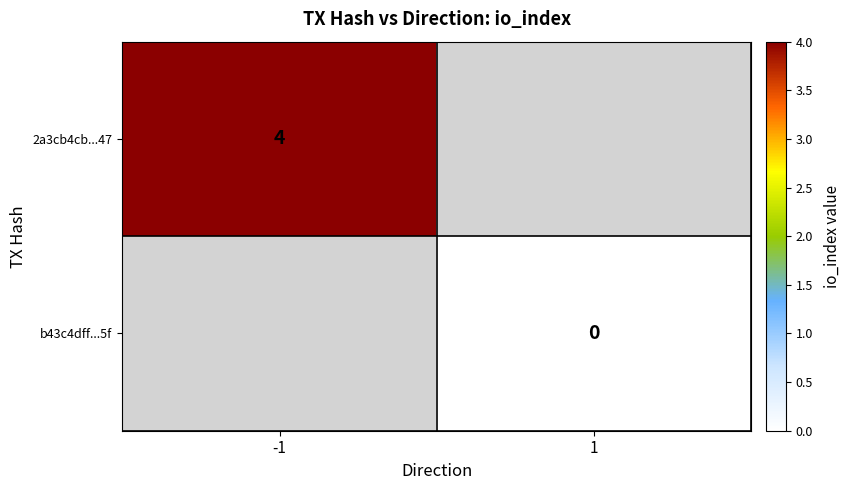

The 2a3cb4cb...47 series shows 4 at -1. True or false?

True